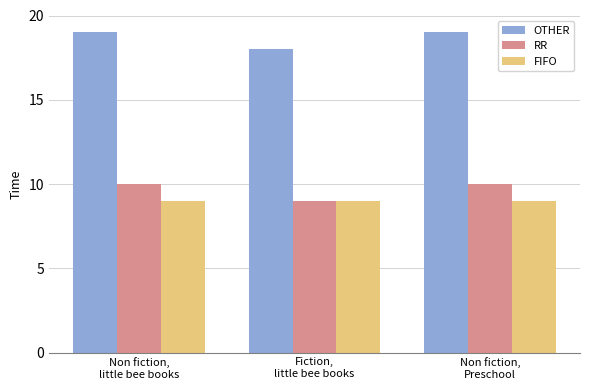

What is the highest value of the RR series?

10